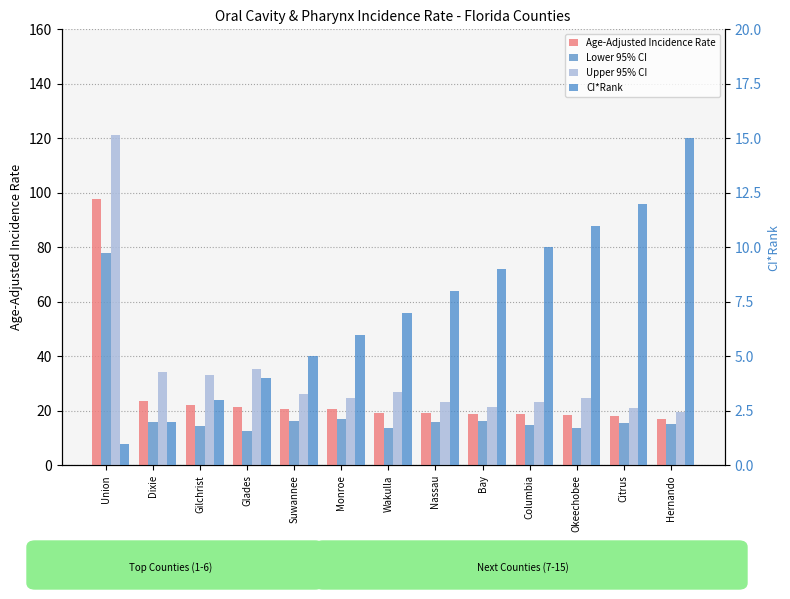

What is the sum of the Age-Adjusted Incidence Rate values at Columbia and Bay?

37.6